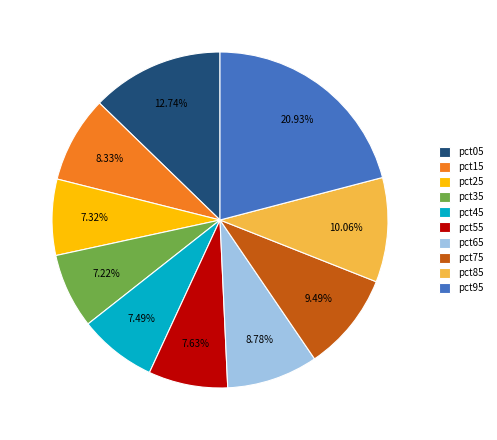

What percentage is the pct15 slice, to the nearest percent?

8%